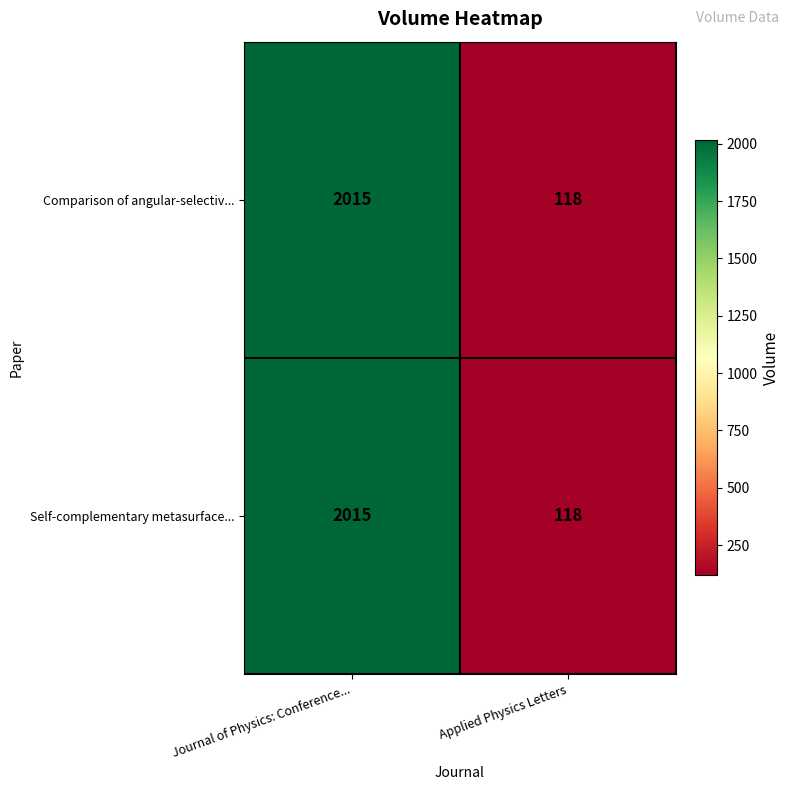

At how many categories does at least one series exceed 1611?

1